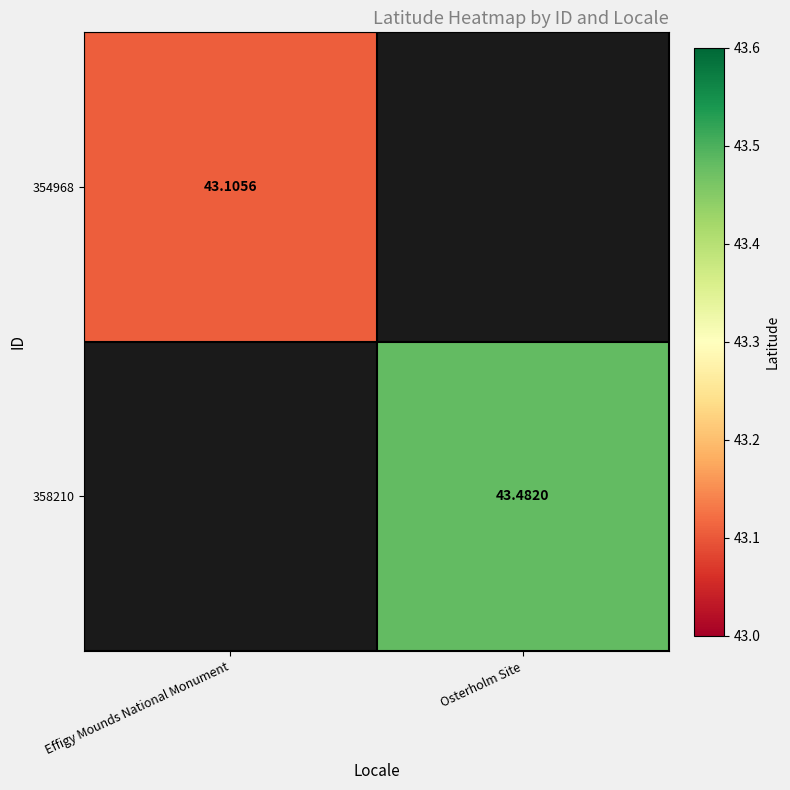

Is the value of 354968 at Effigy Mounds National Monument greater than the value of 358210 at Osterholm Site?

No